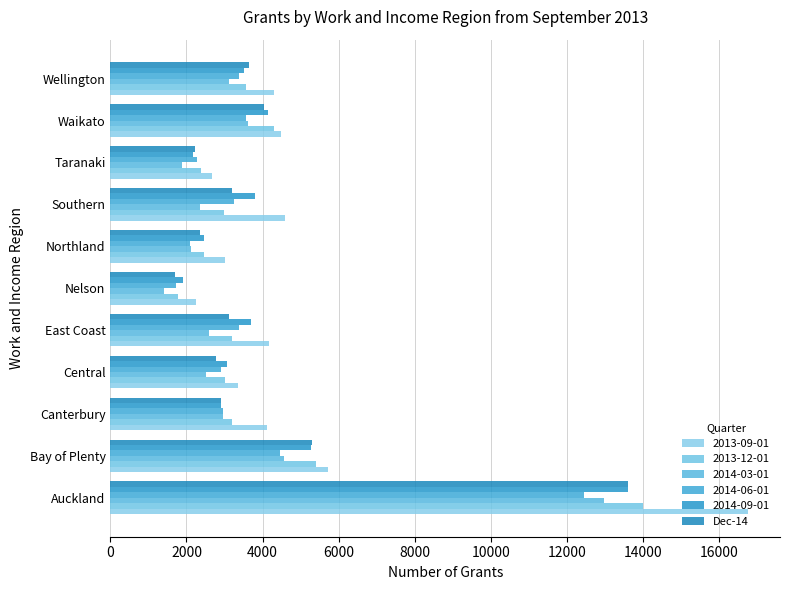

How many data points does each series have?

11